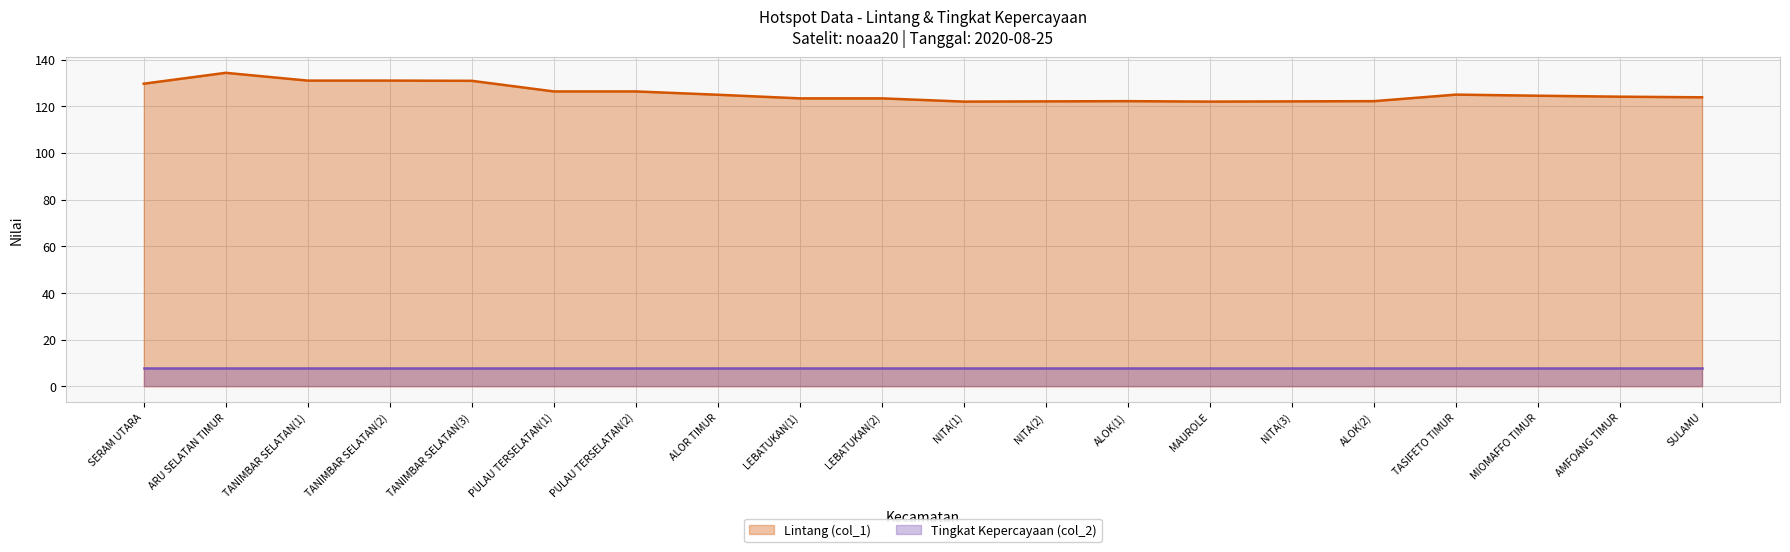

How many interior local valleys does the Lintang (col_1) line series have?

4